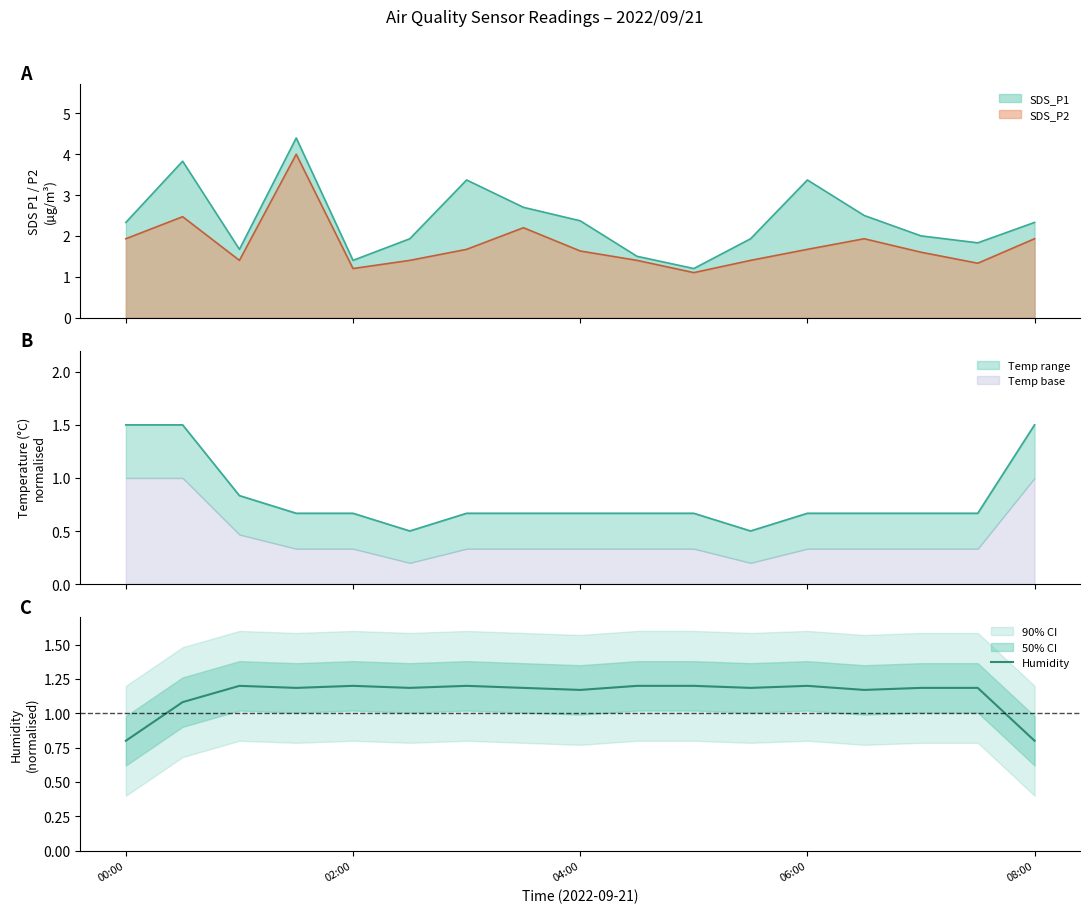

What is the lowest value of the Humidity series?

0.8